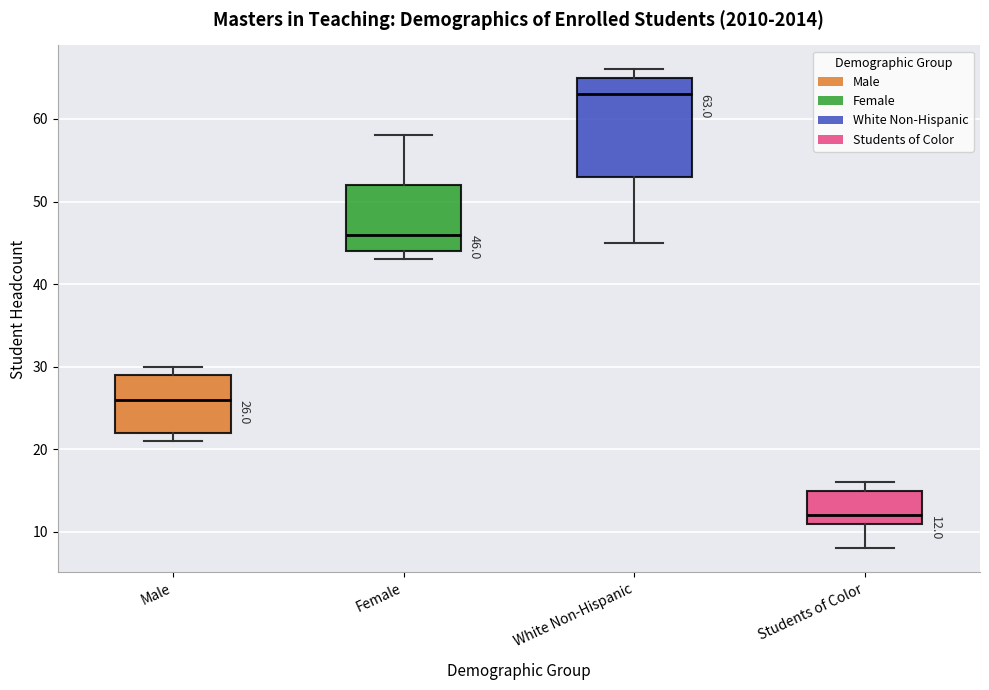

Which box has the lowest median line?

Students of Color